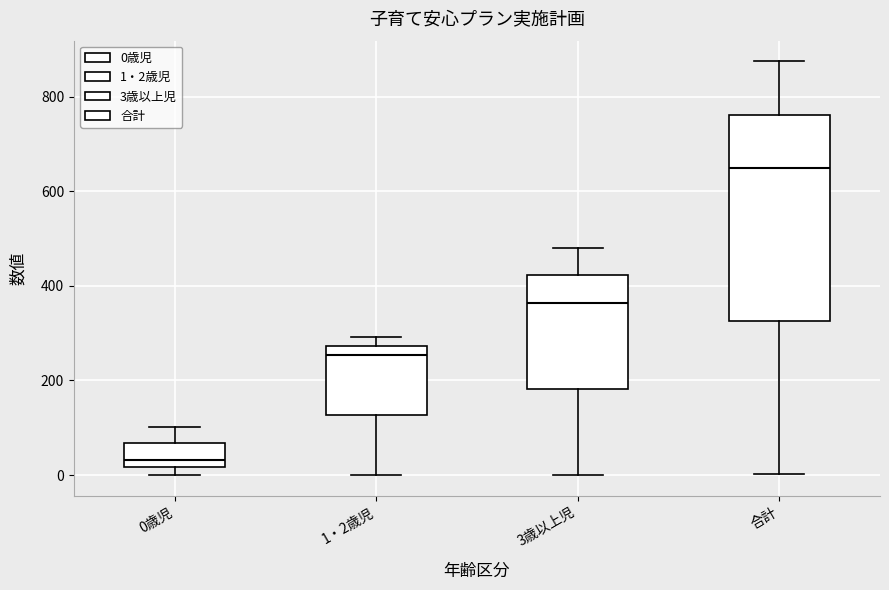

Which box is the tallest, from its lower edge to its upper edge?

合計